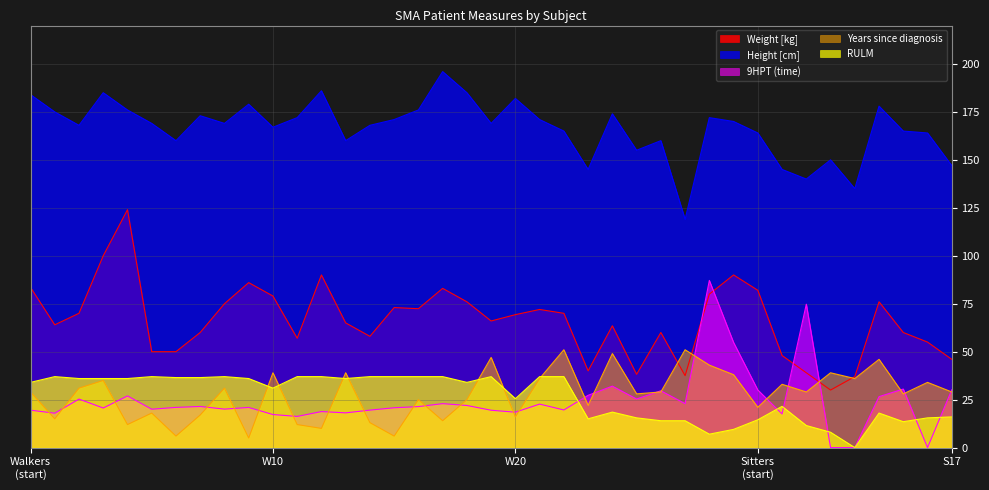

At which label is Height [cm] closest to 157?

S3